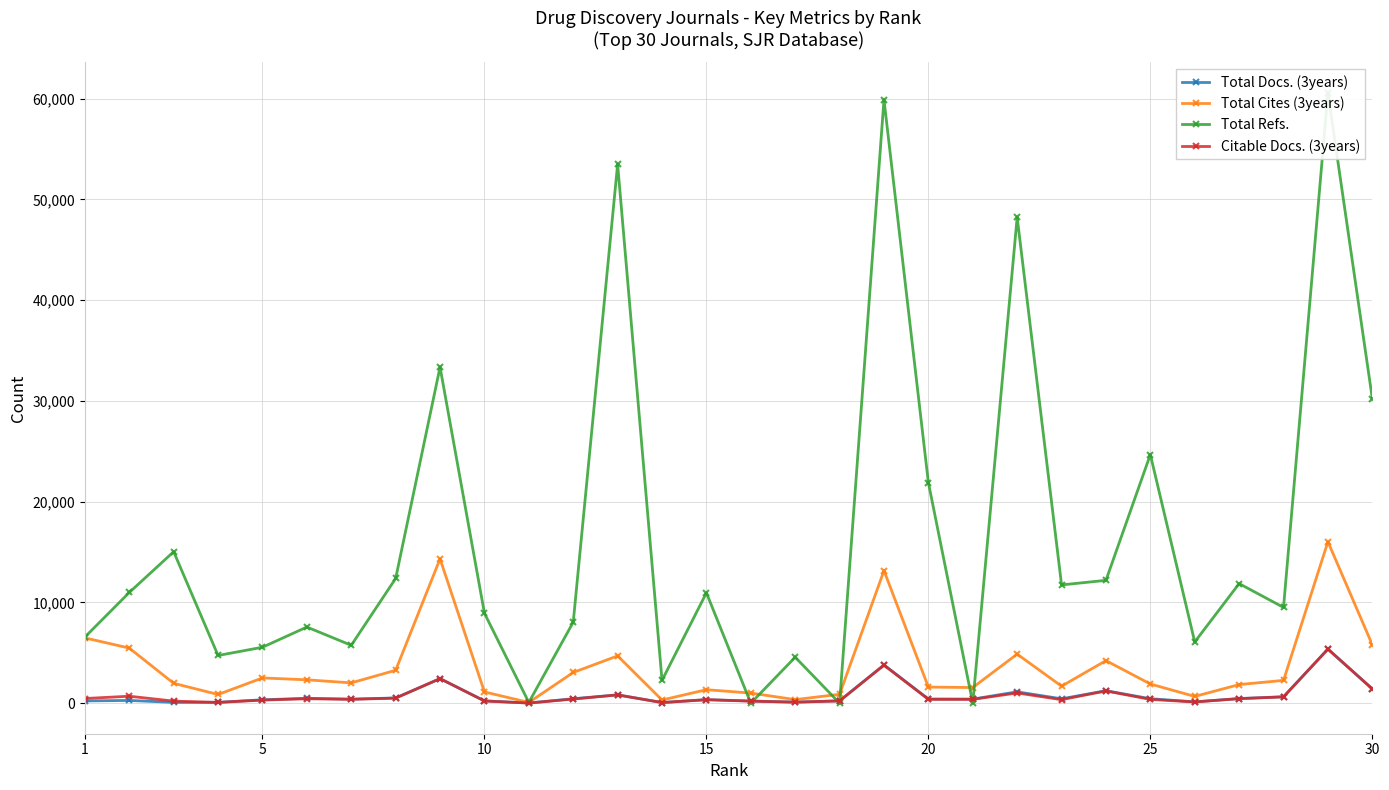

True or false: Citable Docs. (3years) has more than 2 interior local peaks.

True